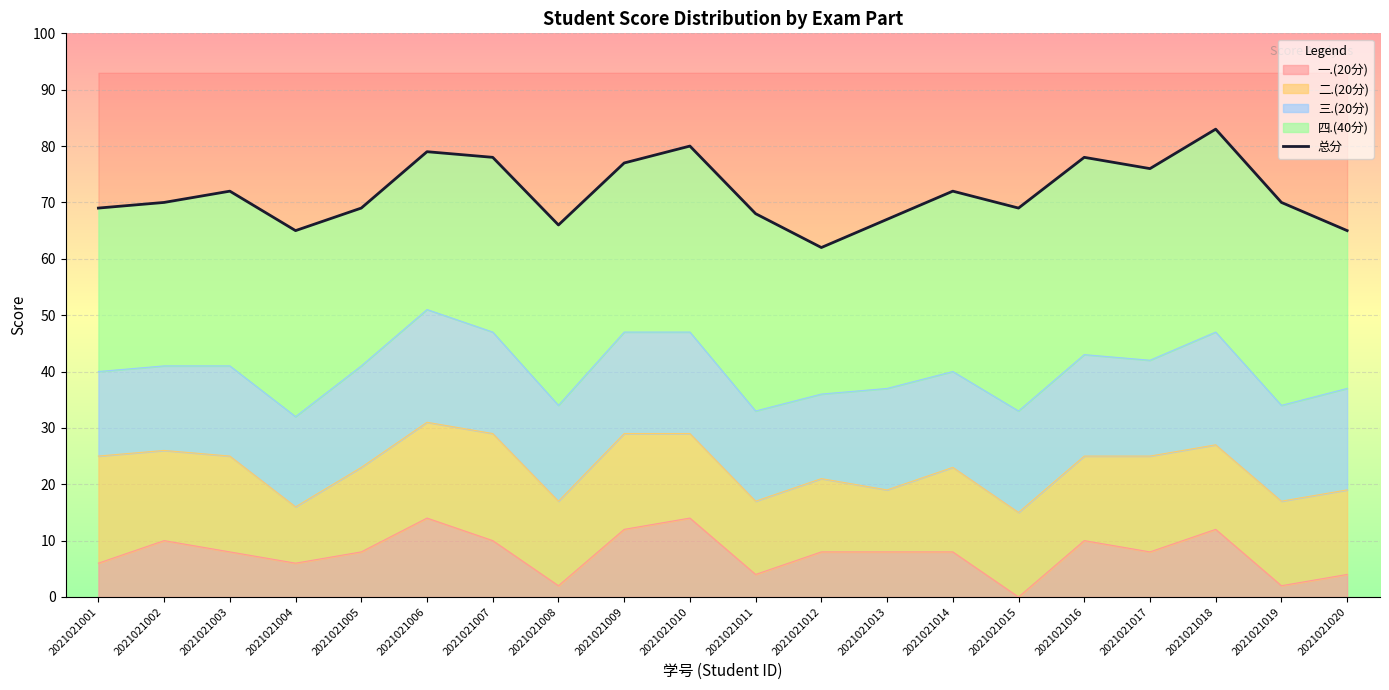

What is the difference between the values at 2021021016 and 2021021008?

12